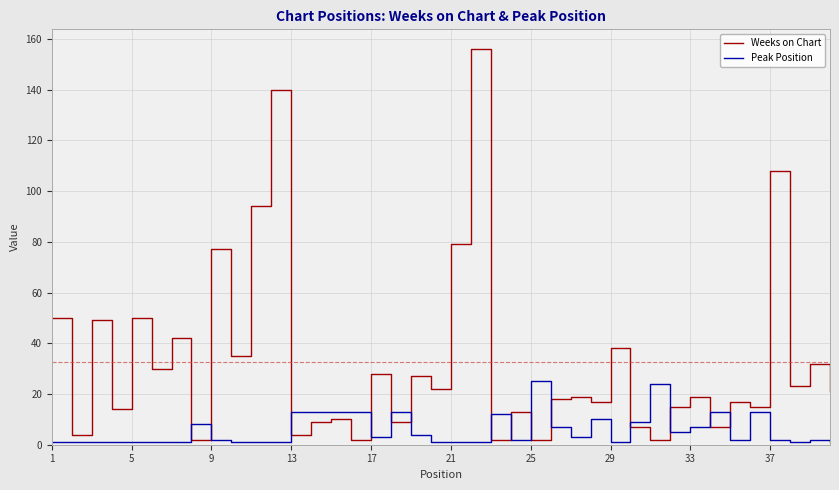

Which series has the largest total across all categories?

Weeks on Chart